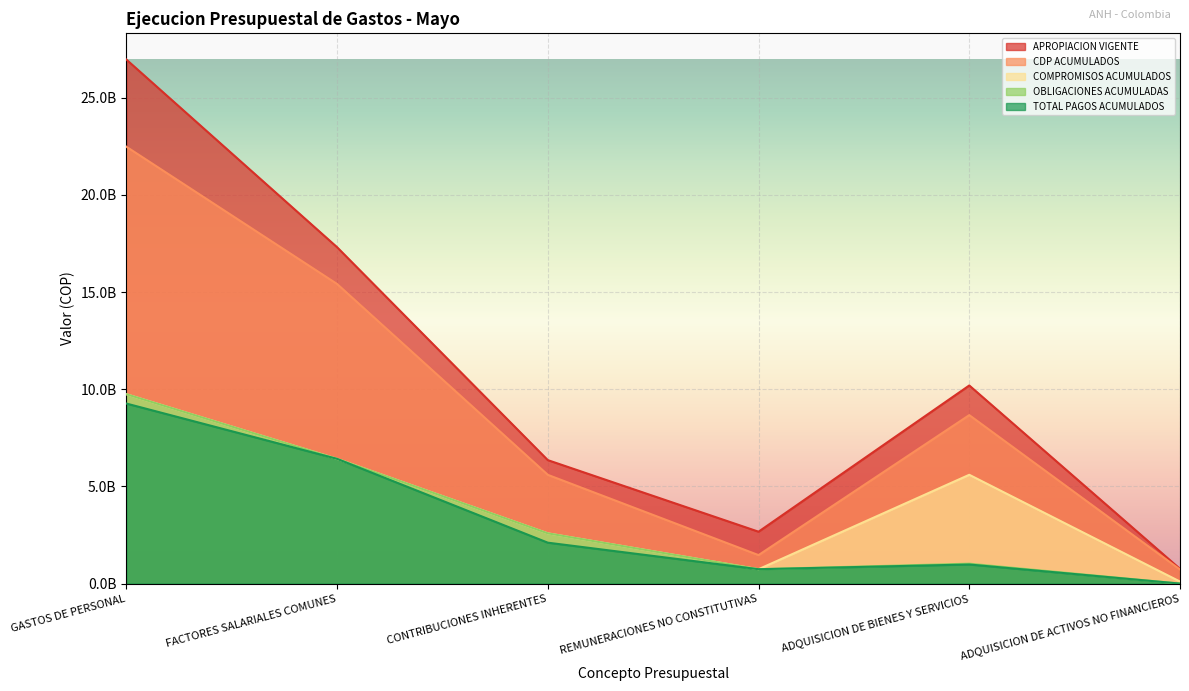

Which series has the widest spread of values?

APROPIACION VIGENTE